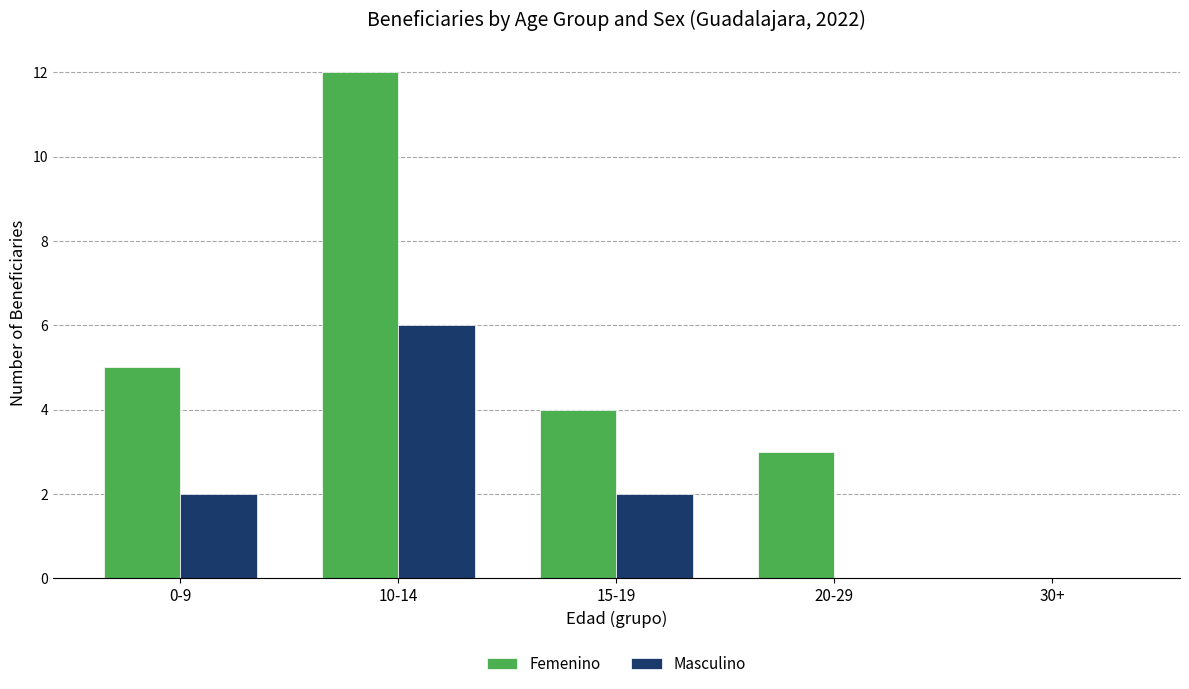

Reading right to left, list all the values displayed in this chart.

Femenino: 30+=0	20-29=3	15-19=4	10-14=12	0-9=5
Masculino: 30+=0	20-29=0	15-19=2	10-14=6	0-9=2